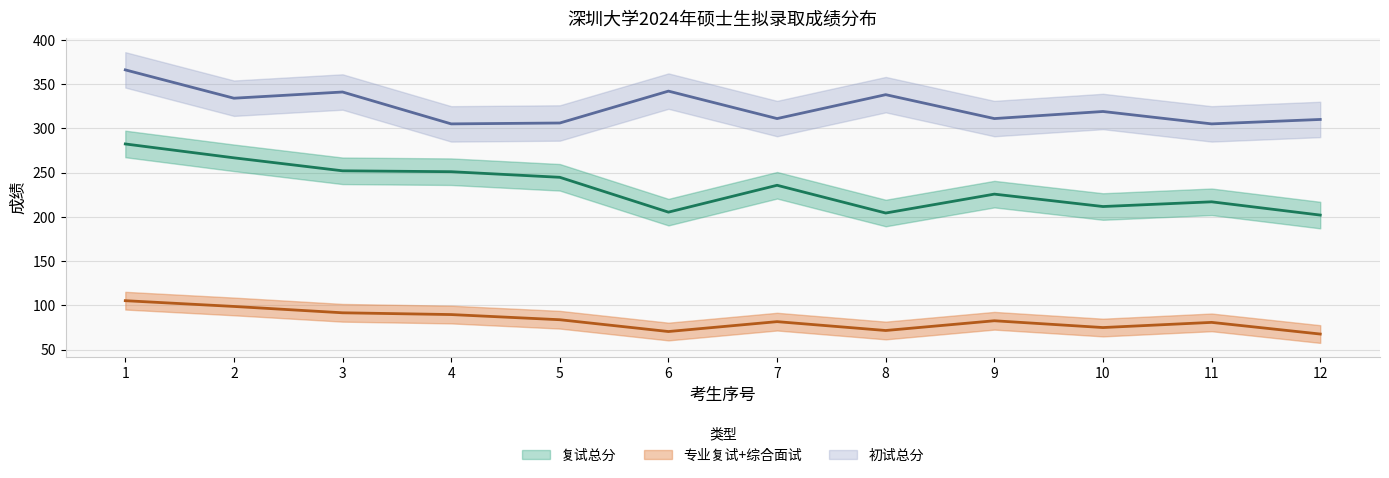

Reading left to right, transcribe all the data shown in this chart.

复试总分: 282.3	266.7	252.0	251.0	244.7	205.3	235.7	204.3	225.7	211.7	217.0	202.0
初试总分: 366.0	334.0	341.0	305.0	306.0	342.0	311.0	338.0	311.0	319.0	305.0	310.0
综合面试: 105.3	98.8	91.7	89.7	83.8	70.5	81.7	71.7	82.7	75.0	80.8	67.7